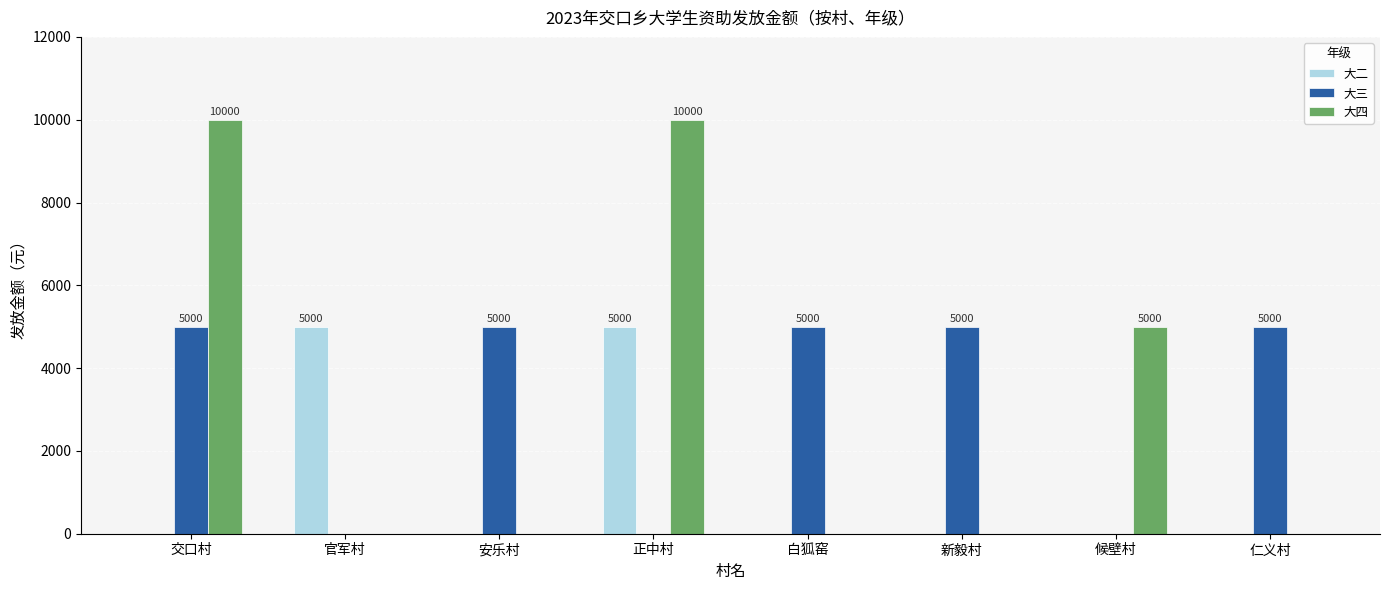

Between 正中村 and 白狐窑, which series saw the biggest shift?

大四